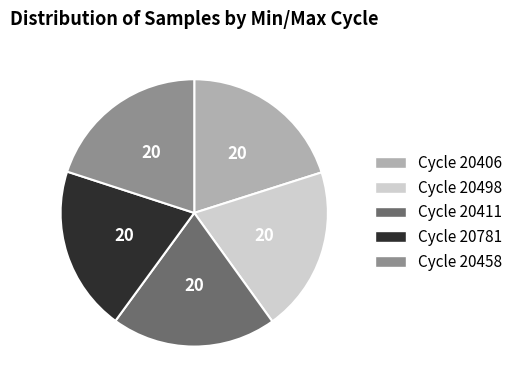

Approximately how many times larger is the value at Cycle 20411 compared to Cycle 20498?

1.0